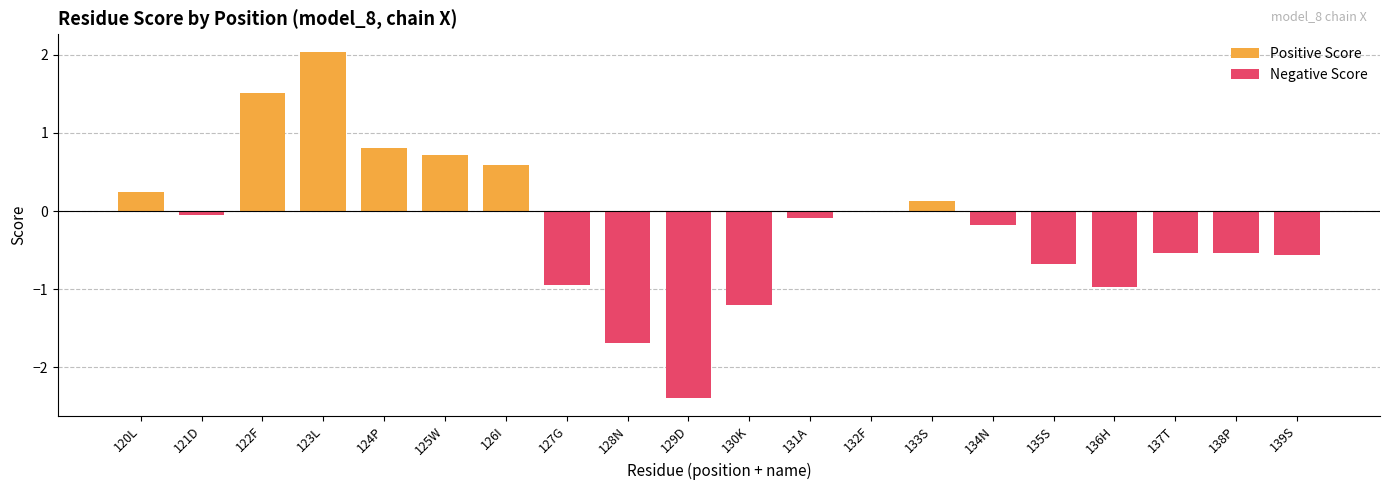

What is the approximate value at K?

-1.2